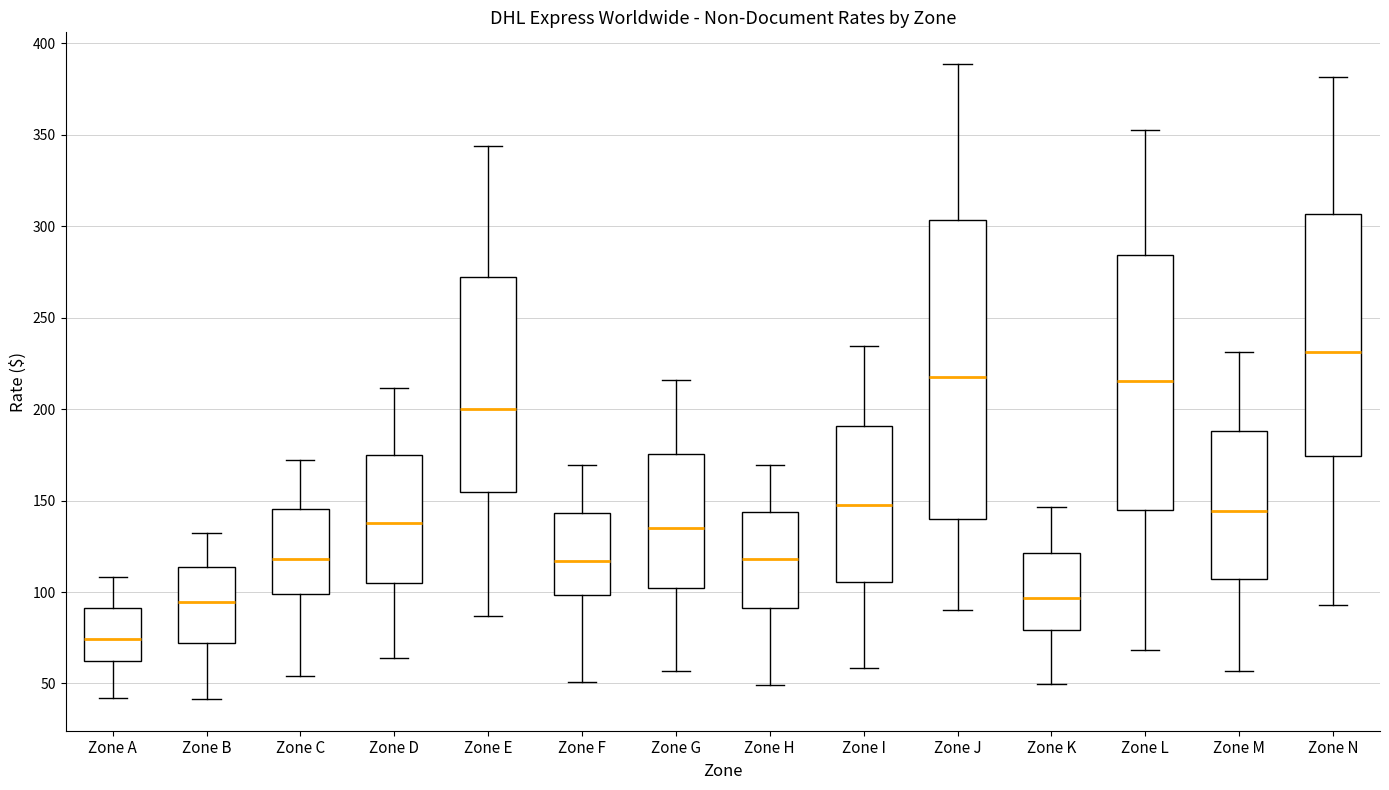

Where is the lower edge of the box for Zone A on the y-axis? The values are not printed on the chart, so give them approximately, as read against the axis.

60